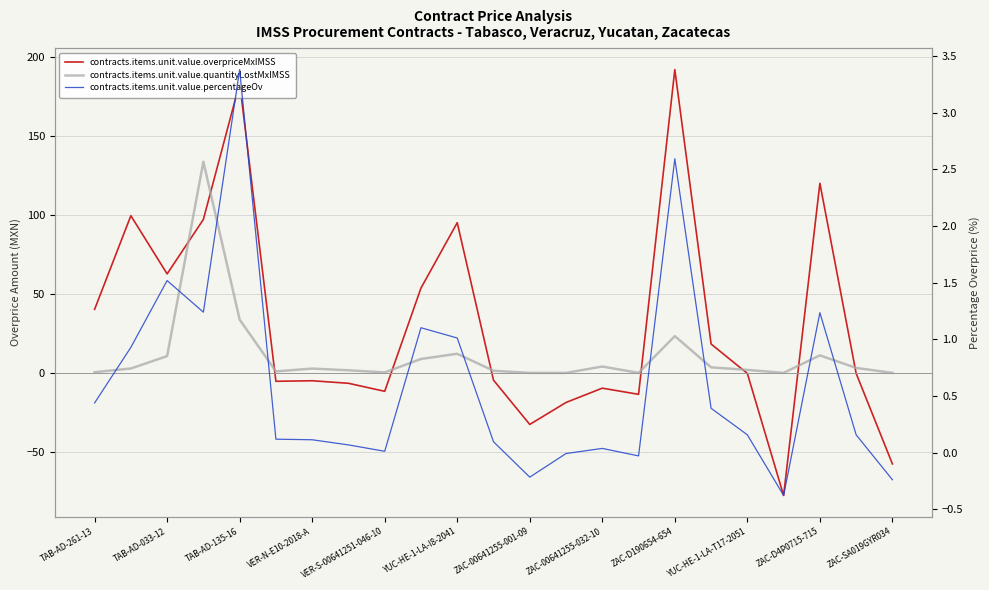

Rank the series by their maximum value, from highest to lowest.

contracts.items.unit.value.overpriceMxIMSS, contracts.items.unit.value.quantityLostMxIMSS, contracts.items.unit.value.percentageOv